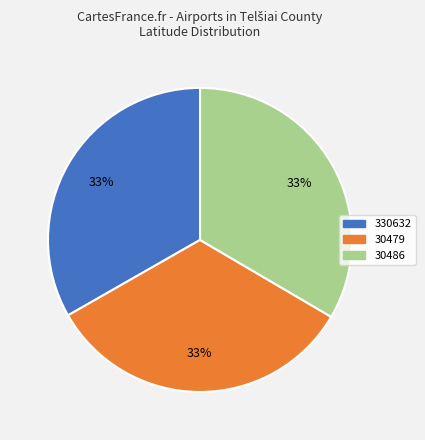

What is the ratio of the value at 30479 to the value at 30486?

1.0